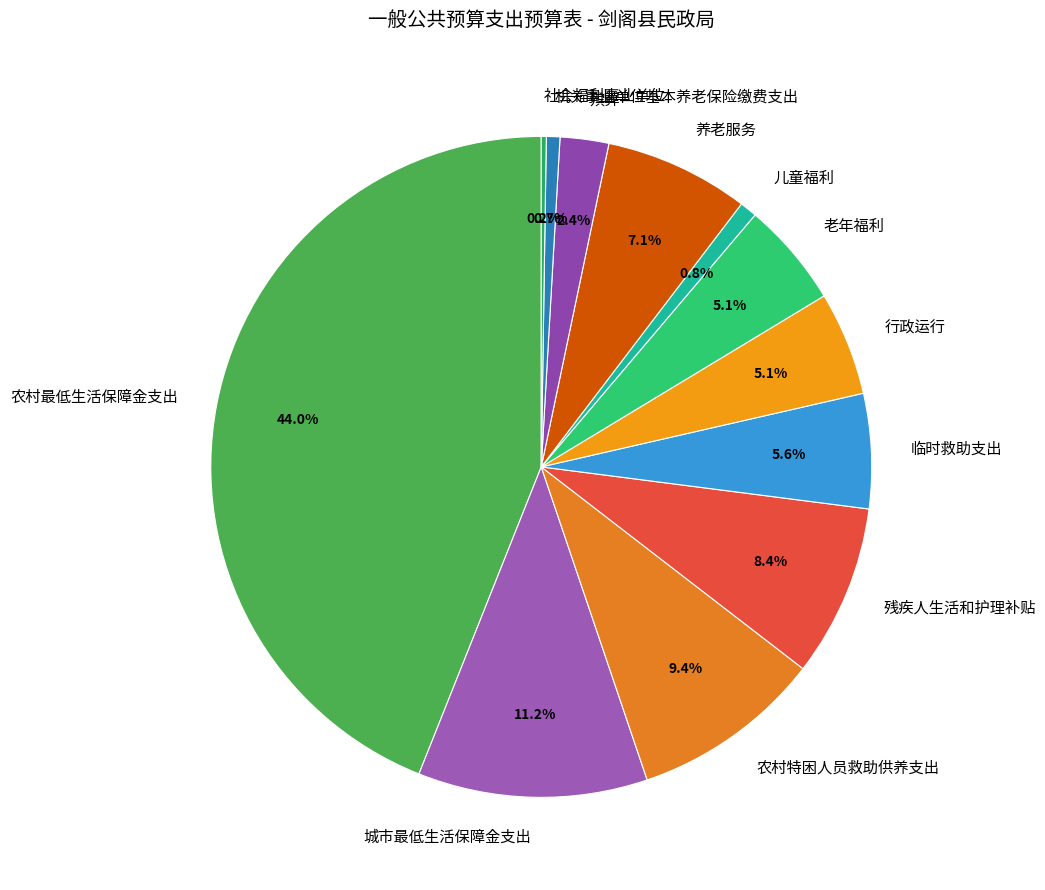

Does 机关事业单位基本养老保险缴费支出 represent more than half of the total?

No